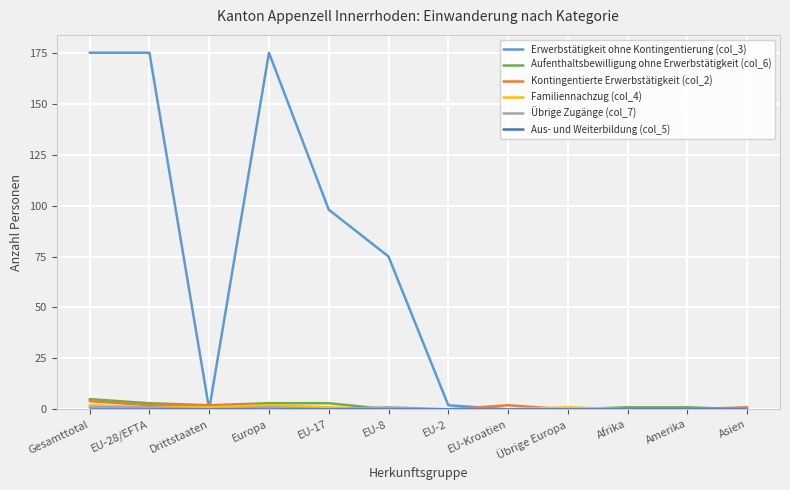

Where do Erwerbstätigkeit ohne Kontingentierung (col_3) and Aufenthaltsbewilligung ohne Erwerbstätigkeit (col_6) first cross each other?

EU-28/EFTA and Drittstaaten